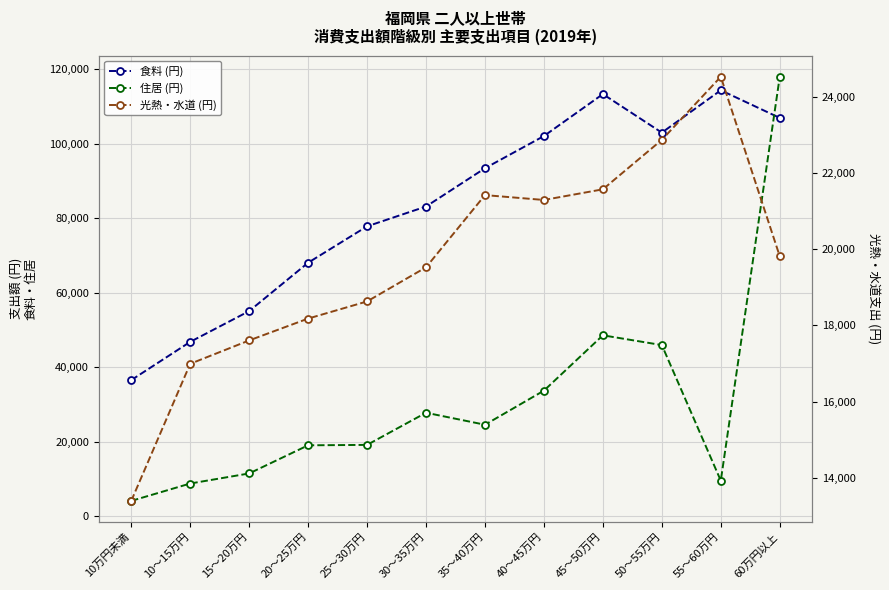

The 食料 (円) series shows 123041 at 25～30万円. True or false?

False